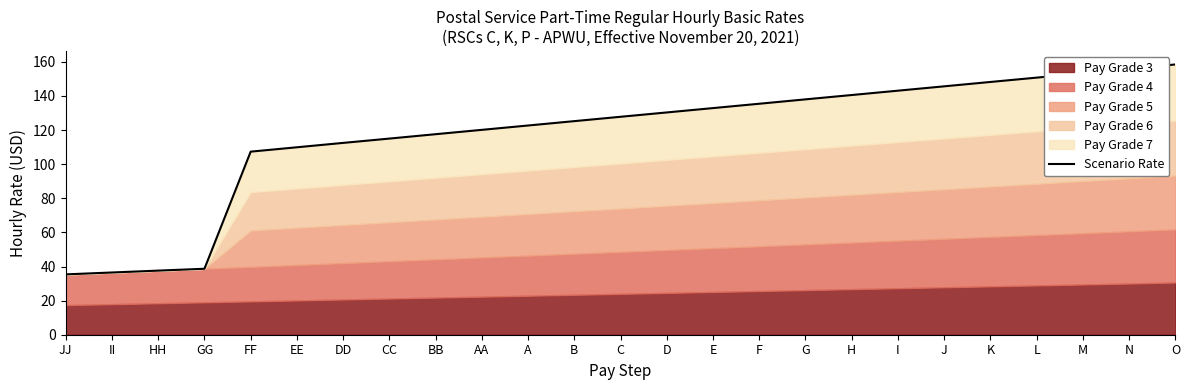

The value at CC is 115.0. True or false?

True